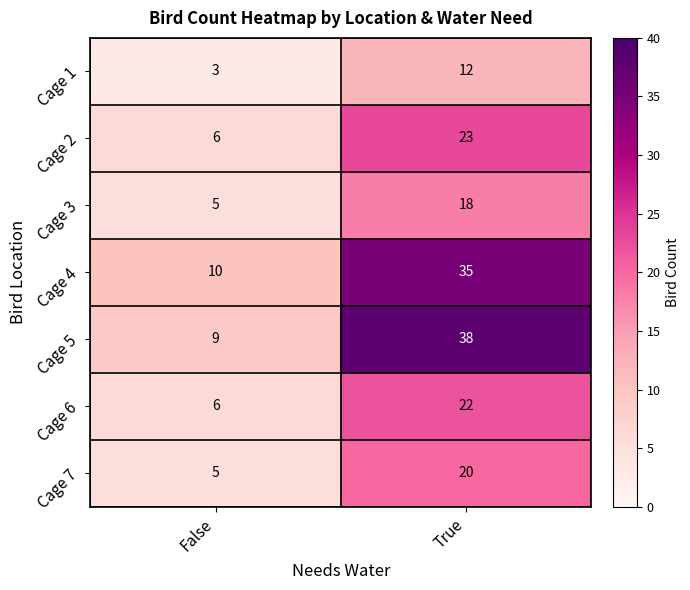

Which label corresponds to the smallest value in the chart?

False